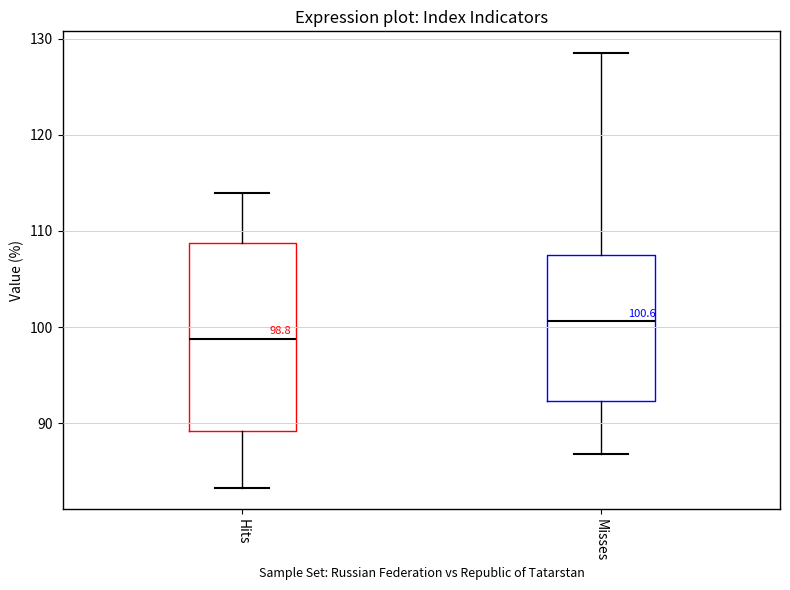

Which box is the tallest, from its lower edge to its upper edge?

Hits